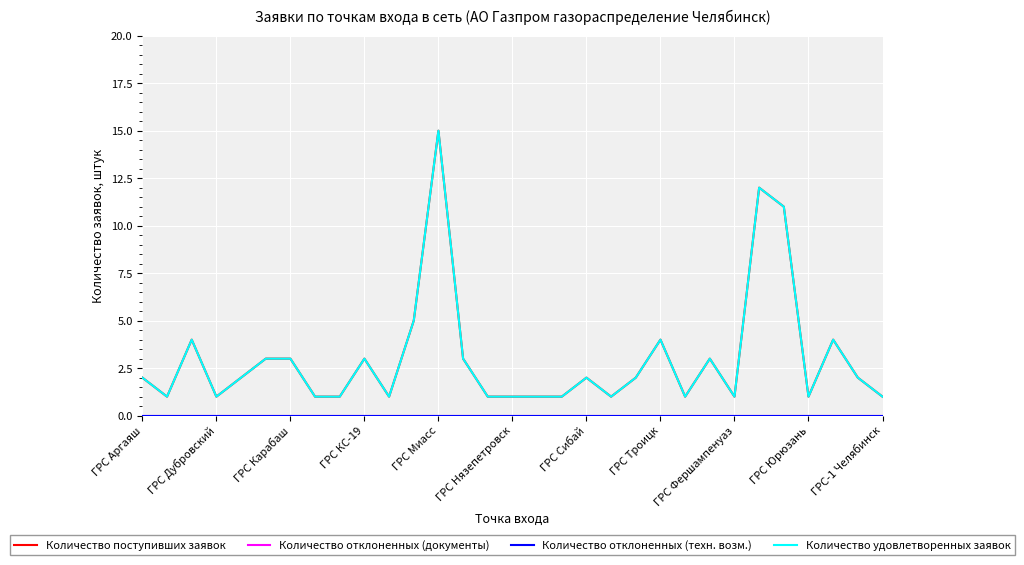

Which series has the widest spread of values?

Количество поступивших заявок